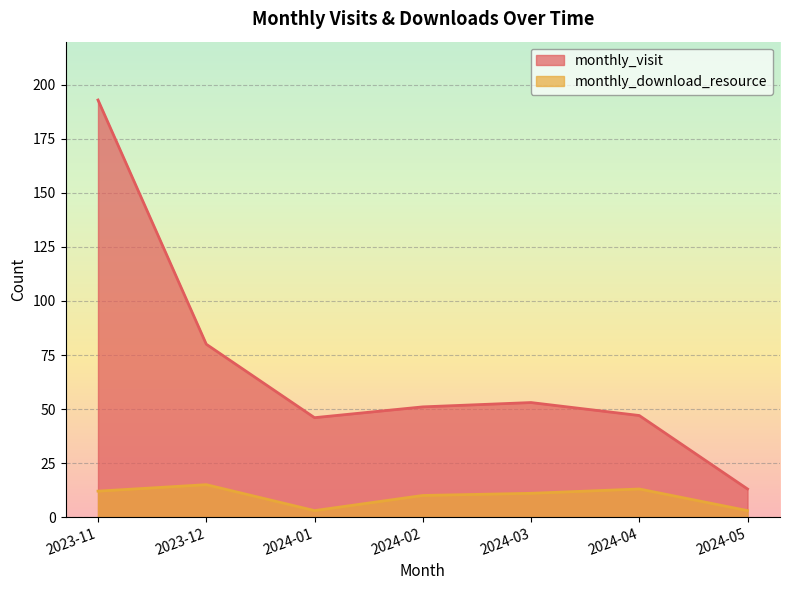

How many series are shown in this chart?

2